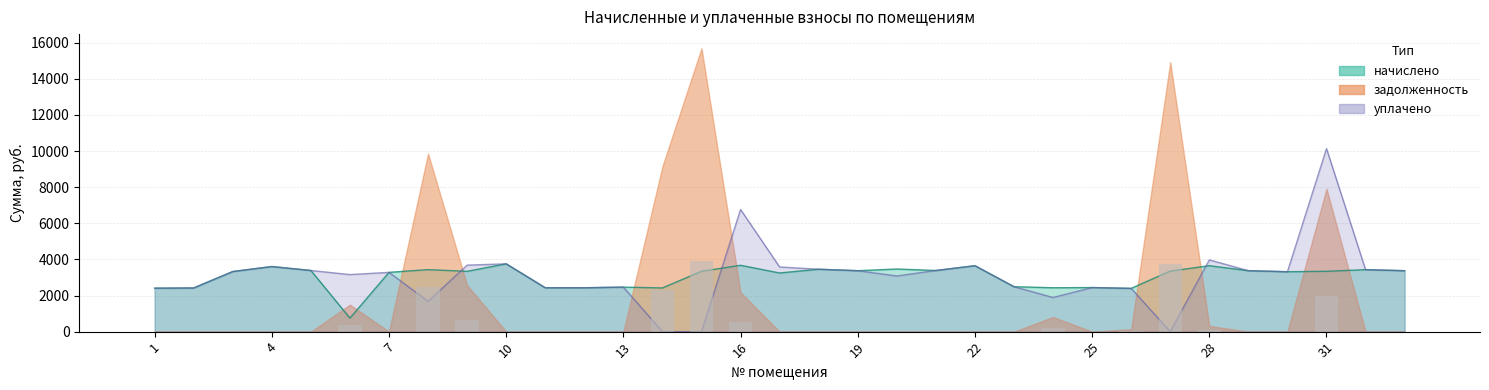

At how many categories does at least one series exceed 1733?

33